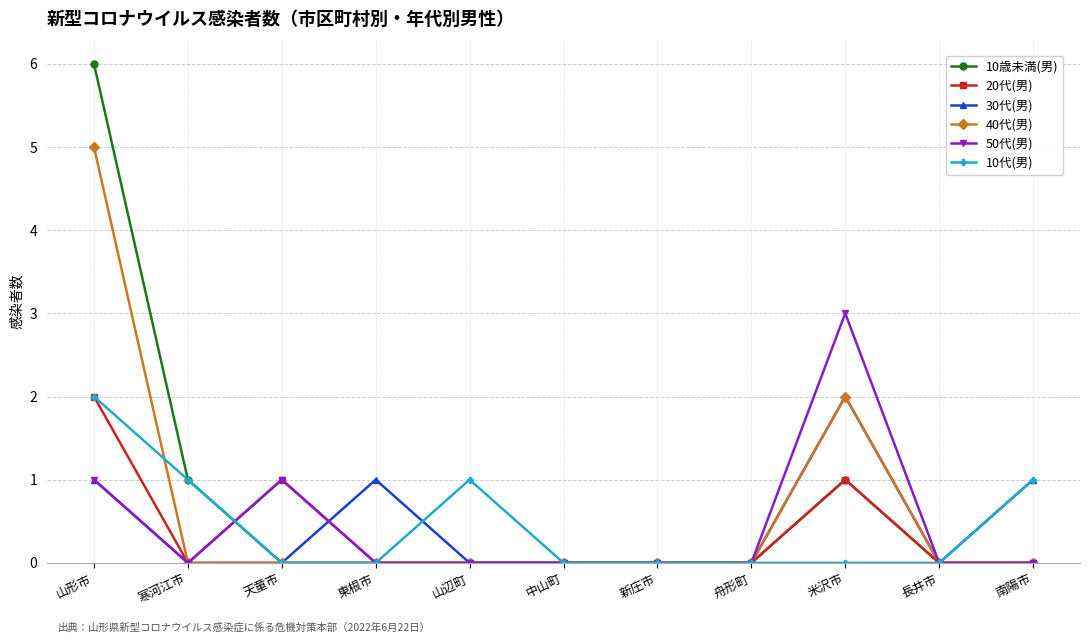

How many 10歳未満(男) values are between 0 and 1?

10